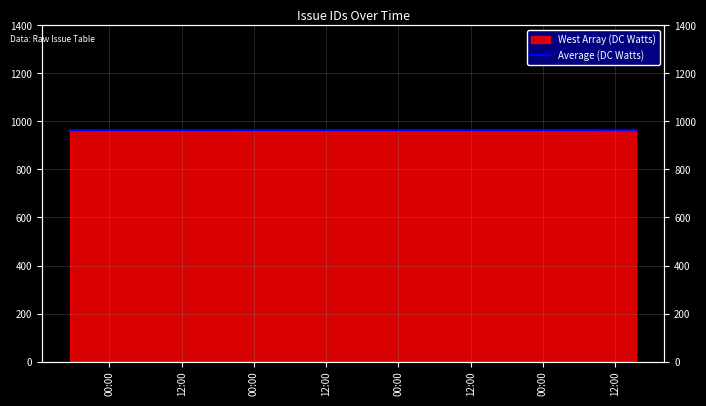

What is the greatest value displayed?

965.0